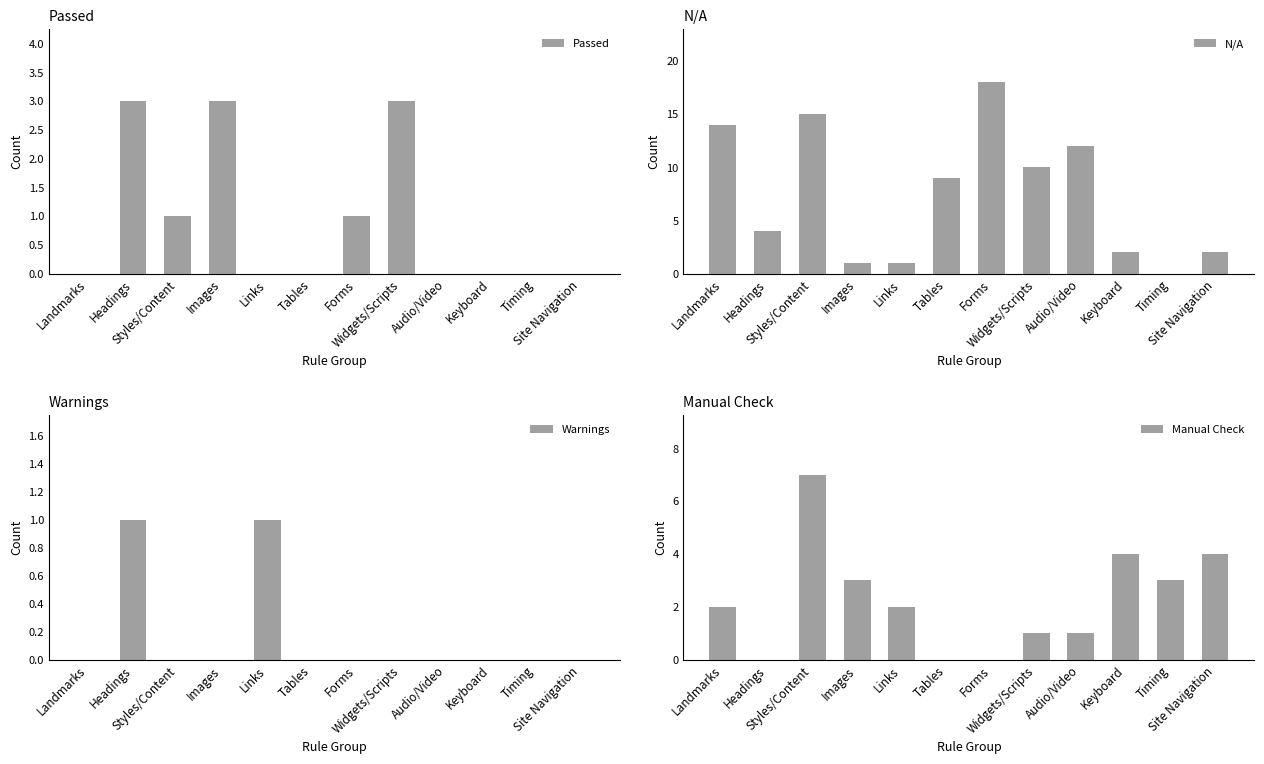

Is it true that Passed equals -1 at Site Navigation?

False